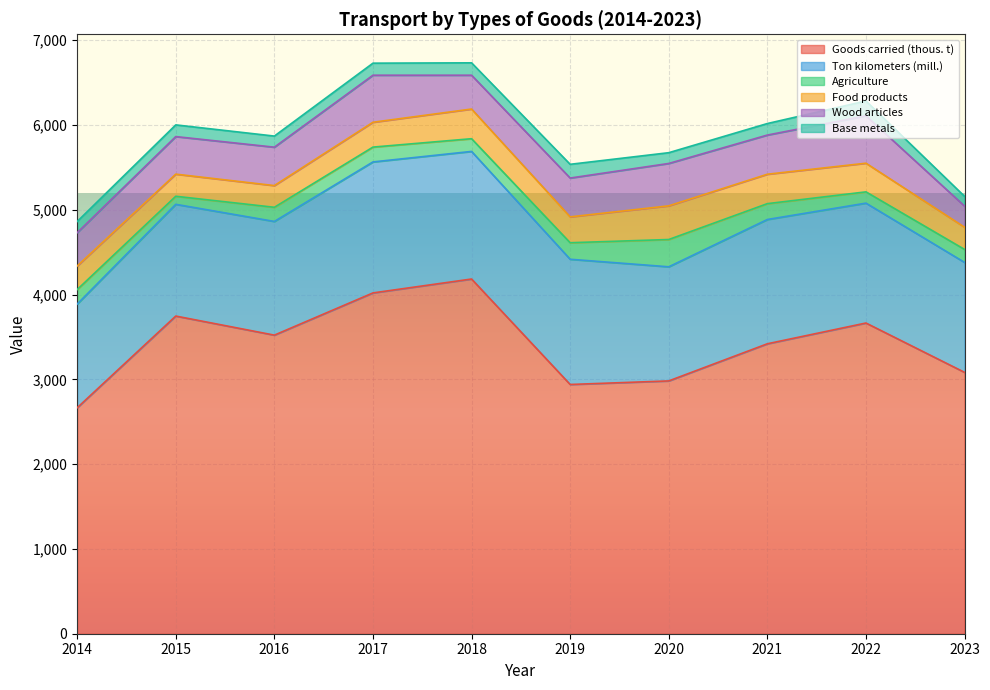

At how many categories does at least one series exceed 2702?

9